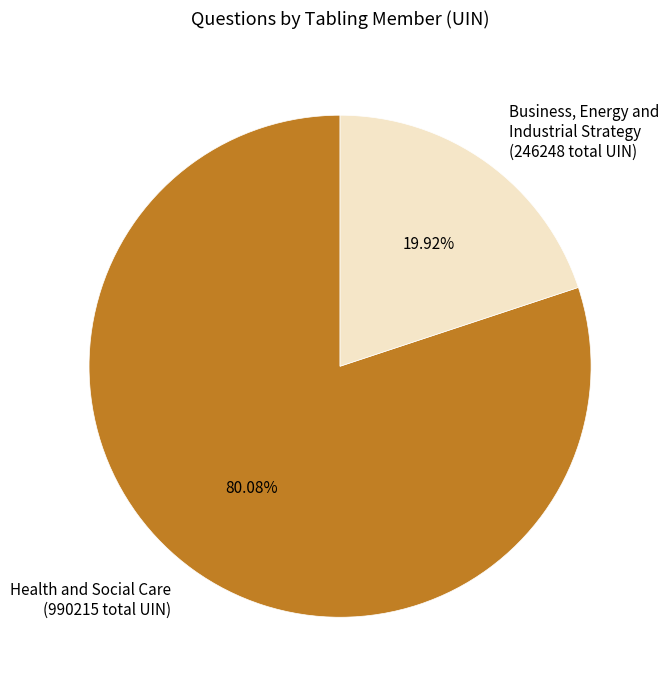

Approximately how many times larger is the value at Health and Social Care compared to Business, Energy and Industrial Strategy?

4.0